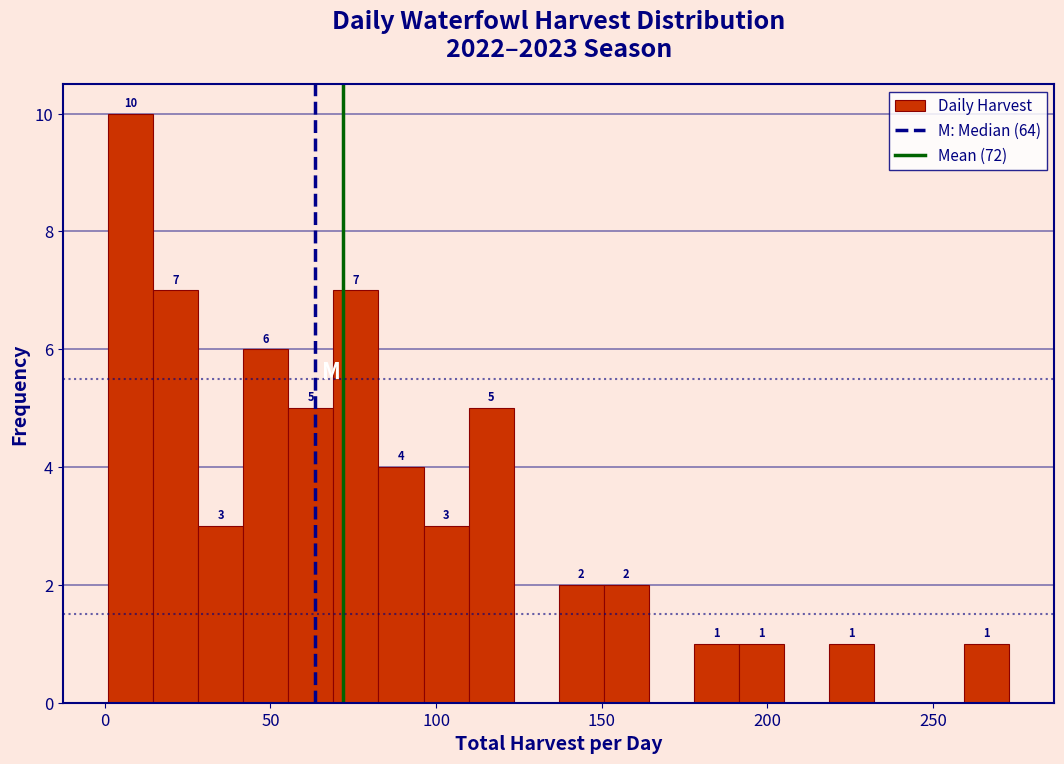

Around what value on the x-axis is the tallest bar? Give the approximate position of its centre, as read against the axis.

10